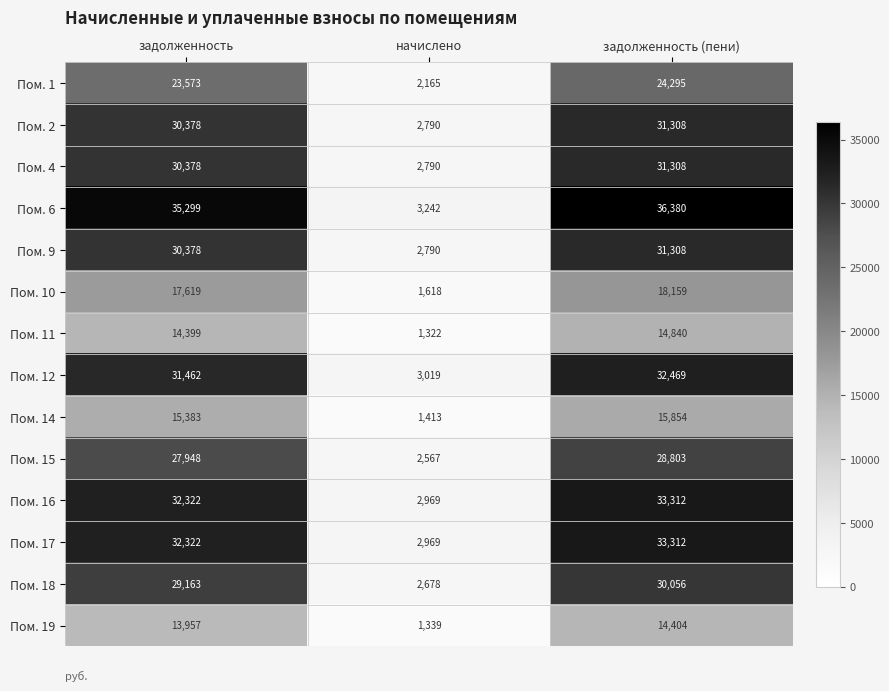

Is it true that Пом. 16 equals 32322 at задолженность?

True